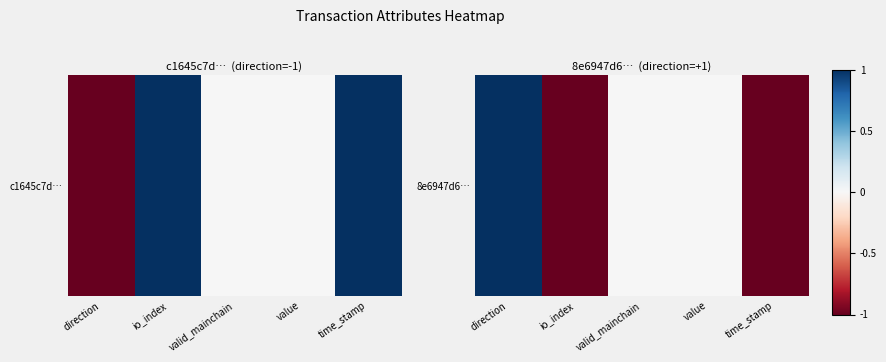

Between value and io_index, which is larger?

value